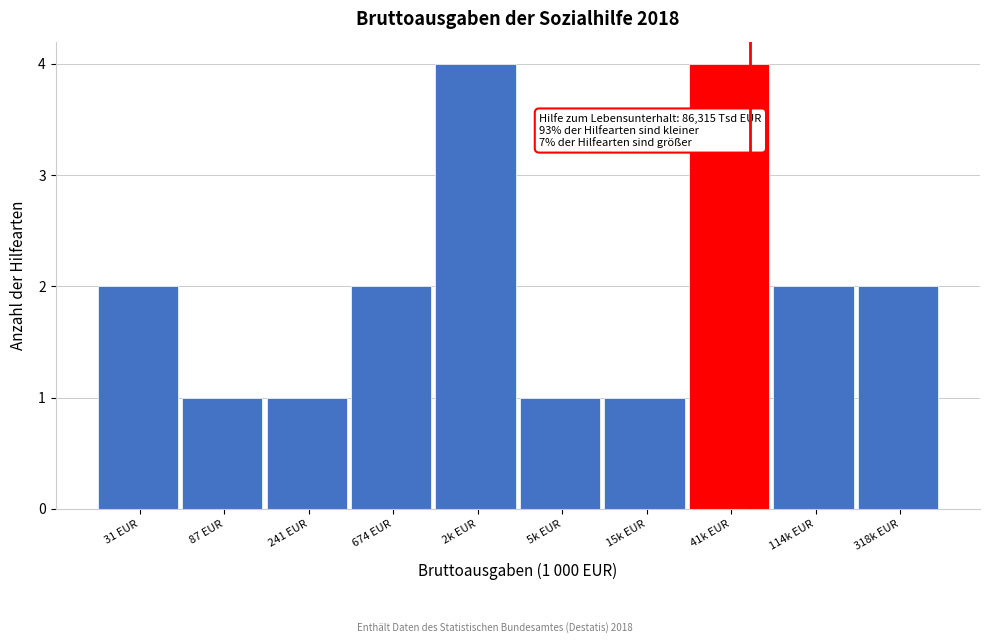

Reading right to left, extract all data points from this chart.

318k EUR=2	114k EUR=2	41k EUR=4	15k EUR=1	5k EUR=1	2k EUR=4	674 EUR=2	241 EUR=1	87 EUR=1	31 EUR=2